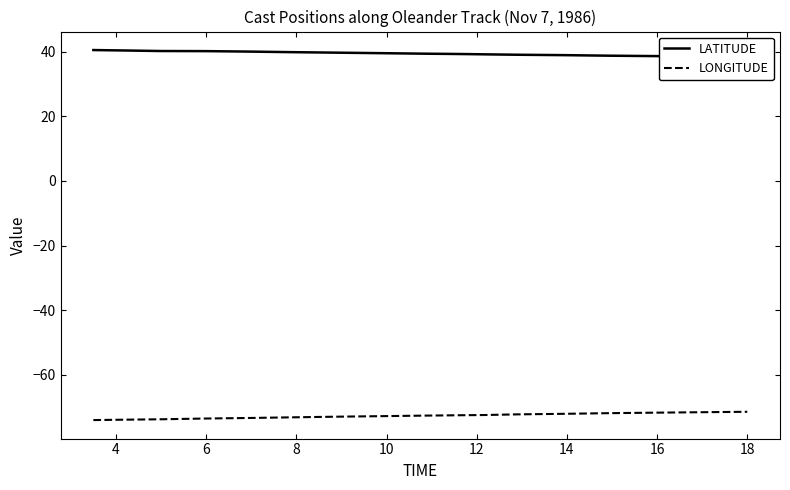

How many lines are shown in the chart?

2